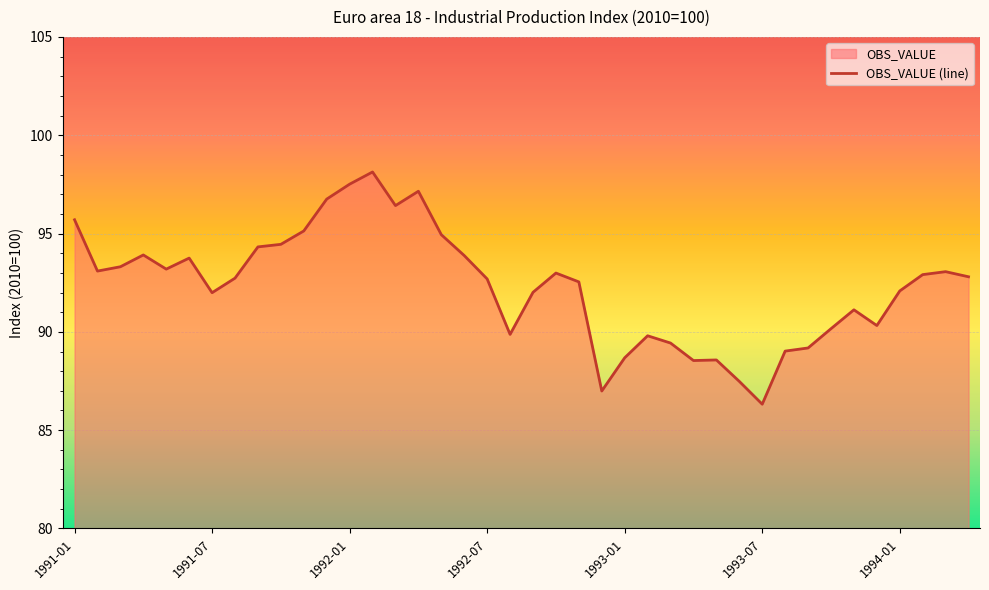

How many lines are shown in the chart?

1